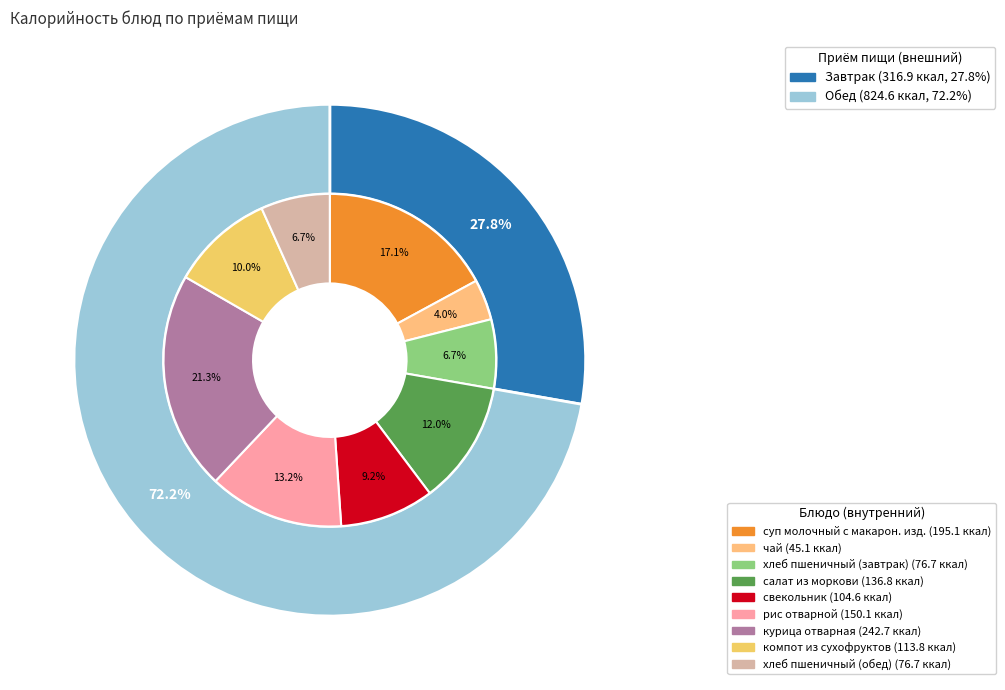

What percentage do рис отварной and салат из моркови together represent?

25.1%